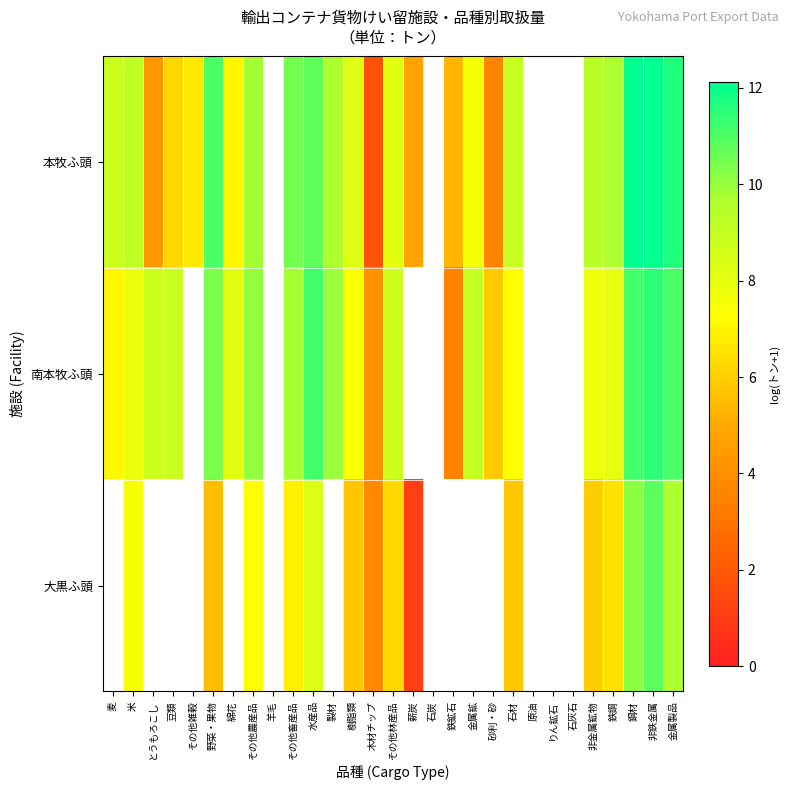

Is it true that 本牧ふ頭 equals 9.7 at 鉄鋼?

True